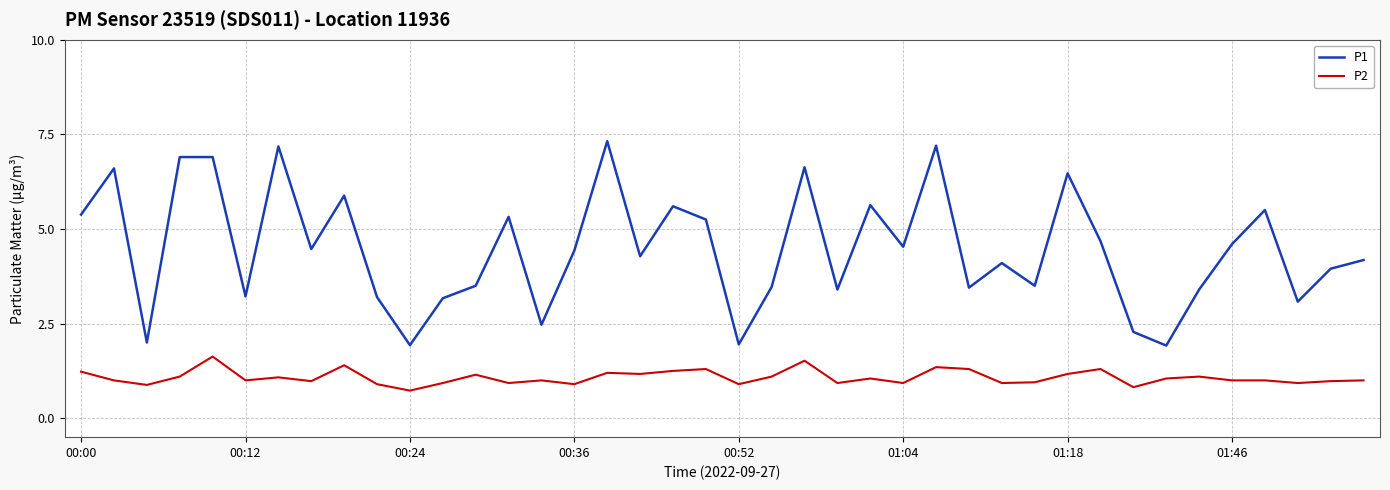

What are all the series names shown in the legend?

P1, P2